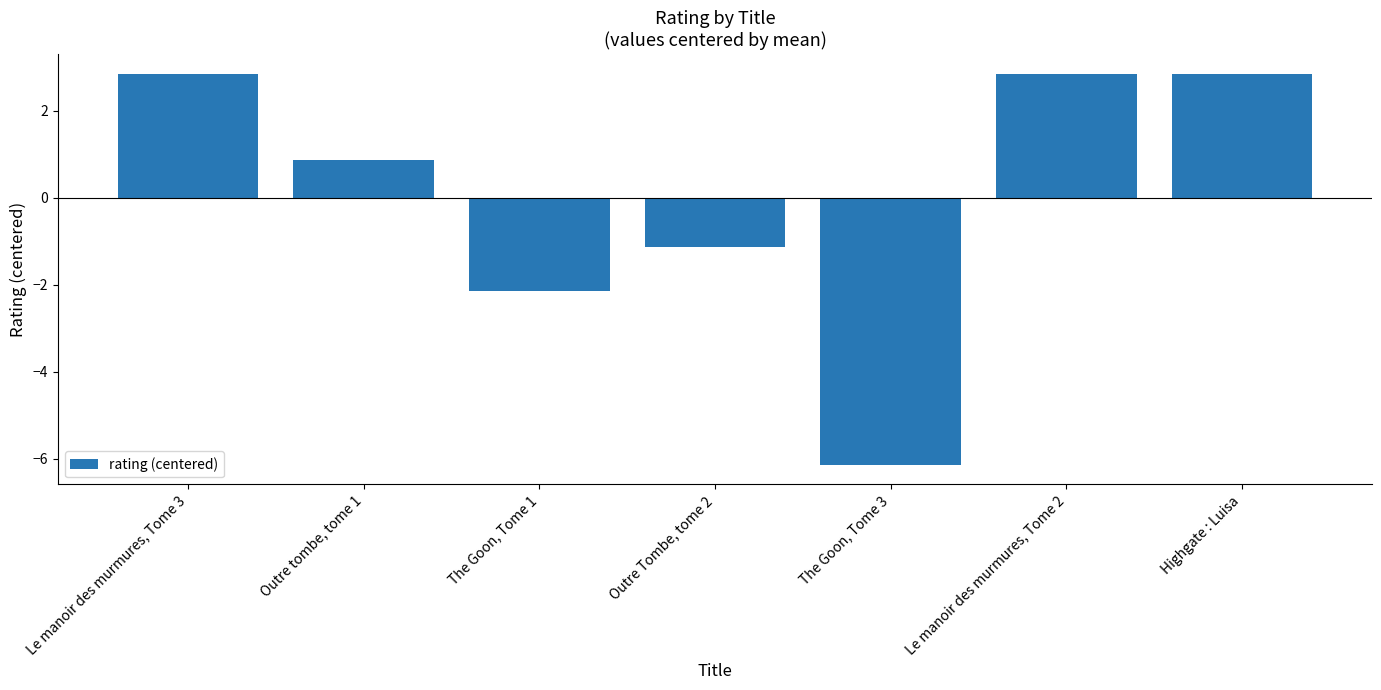

How many negative values are there?

3